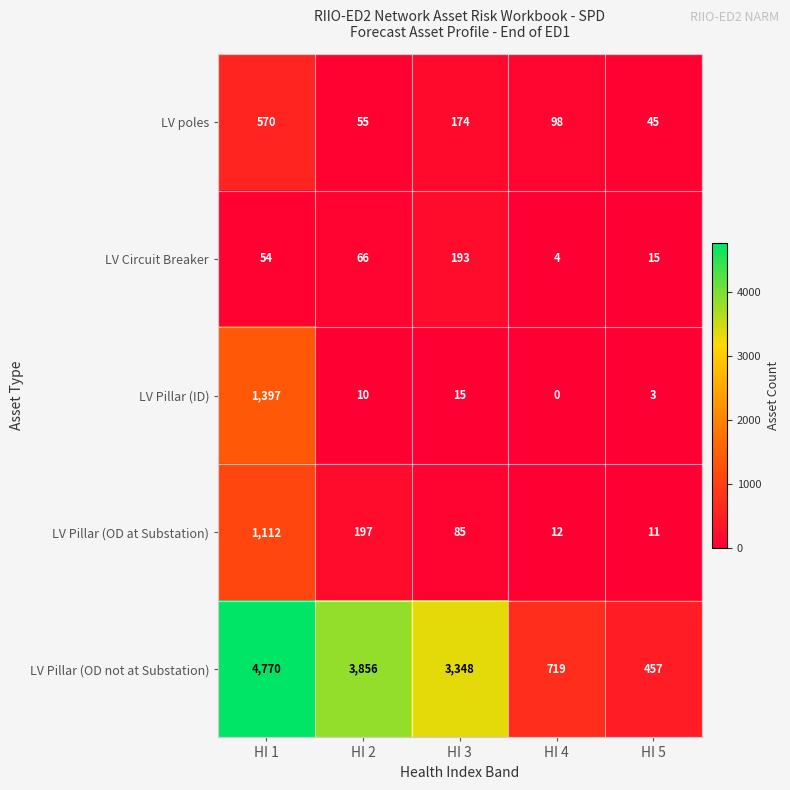

The LV Pillar (OD not at Substation) series shows 3856 at HI 2. True or false?

True